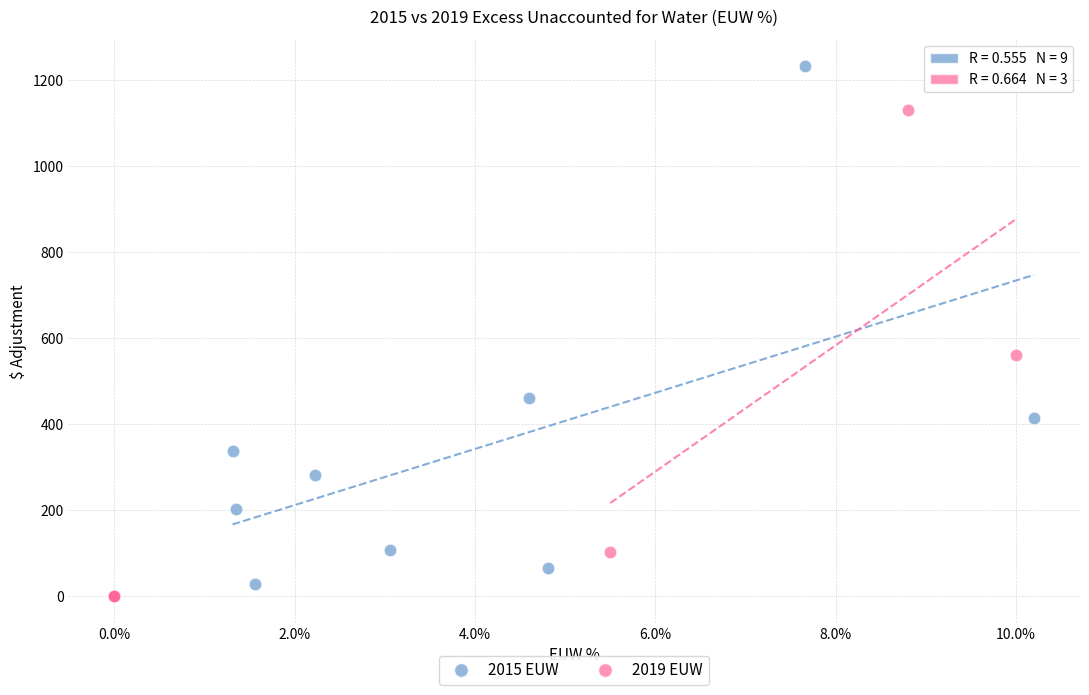

Which series reaches the maximum Y coordinate?

2015 EUW